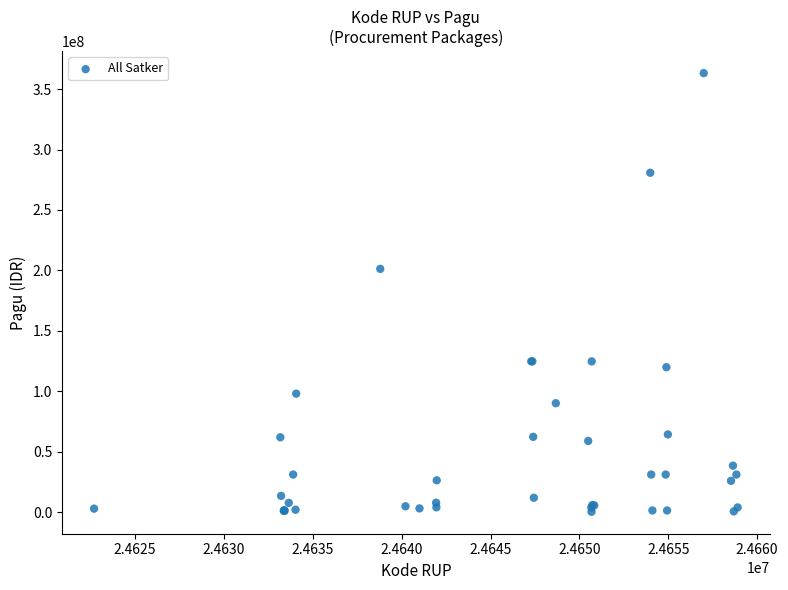

What Y value in the scatter plot is closest to 181799500?

201309000